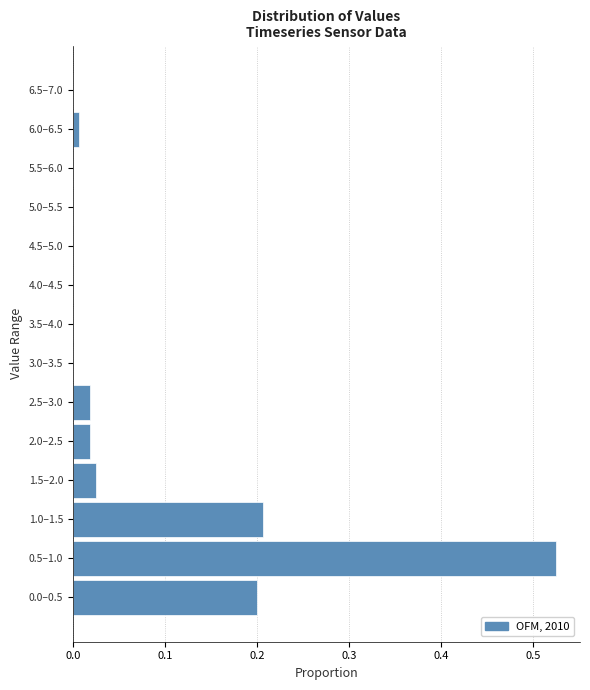

What is the sum of all values?

1.0